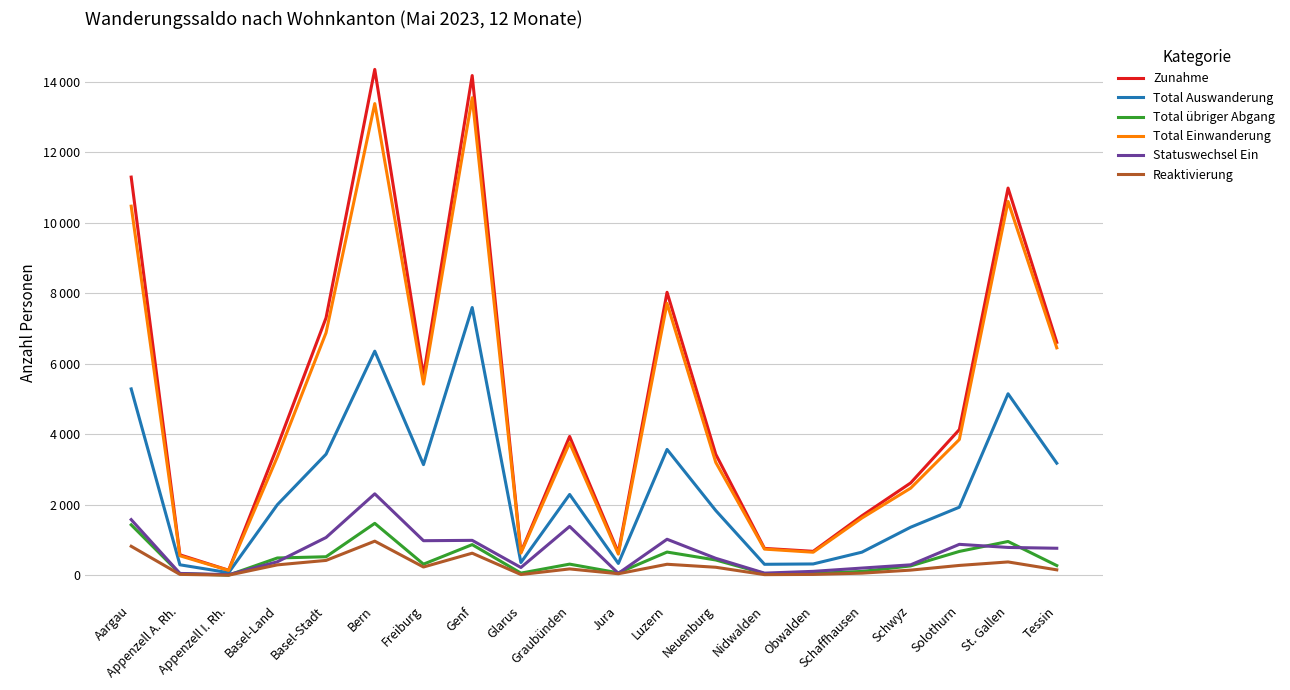

The value of Zunahme at Bern is 23386. True or false?

False